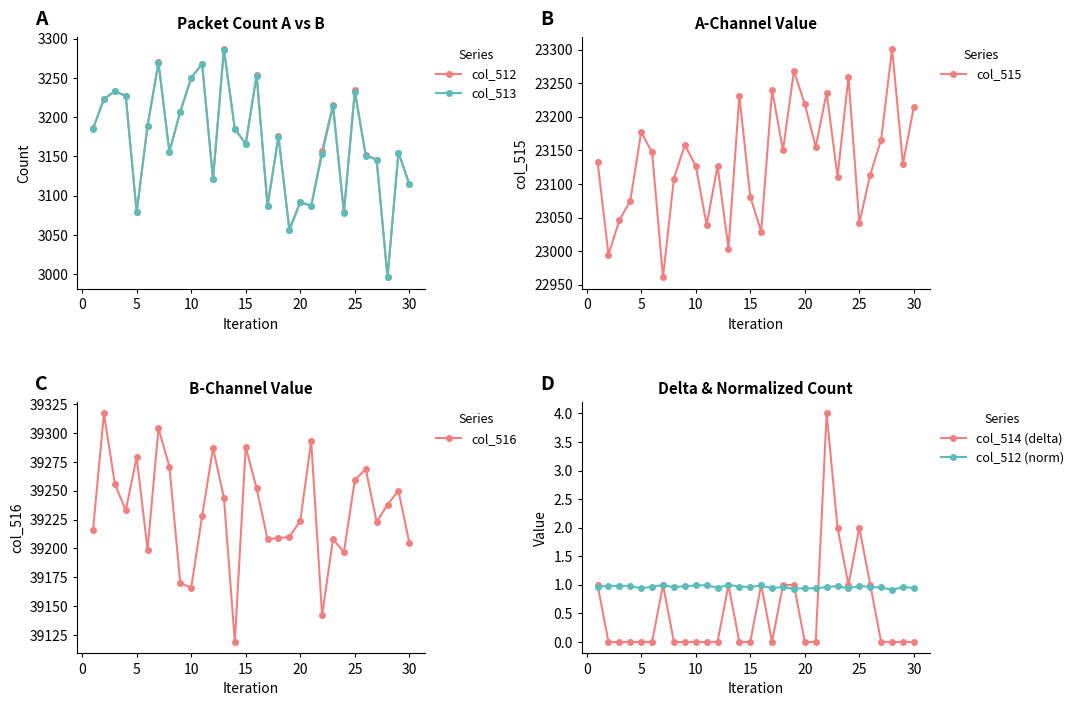

What is the highest value of the col_512 series?

3287